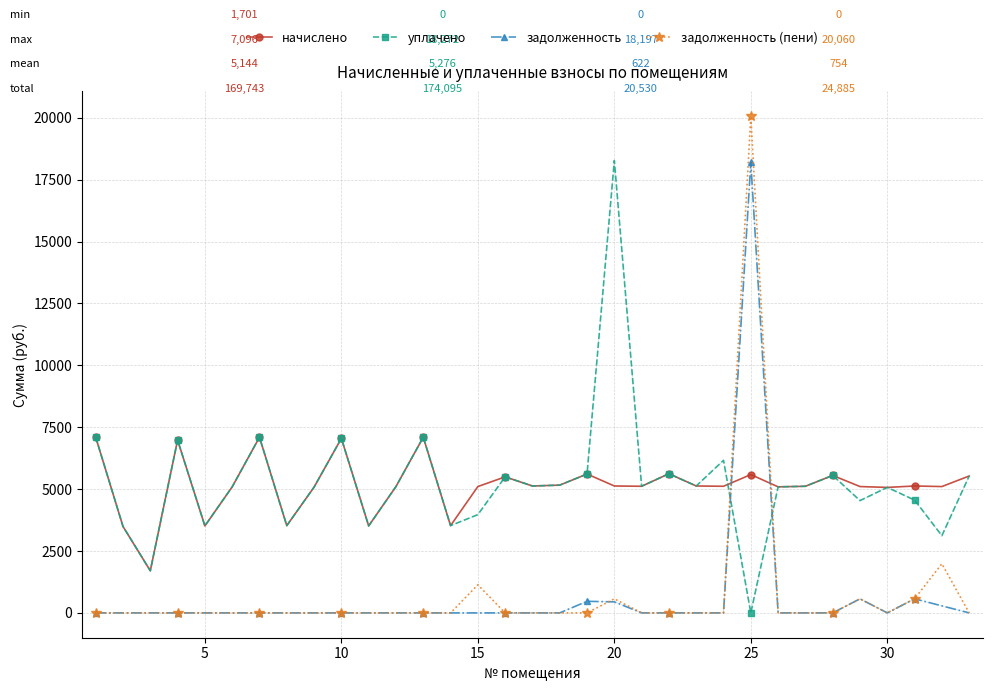

True or false: уплачено has more than 2 interior local peaks.

True